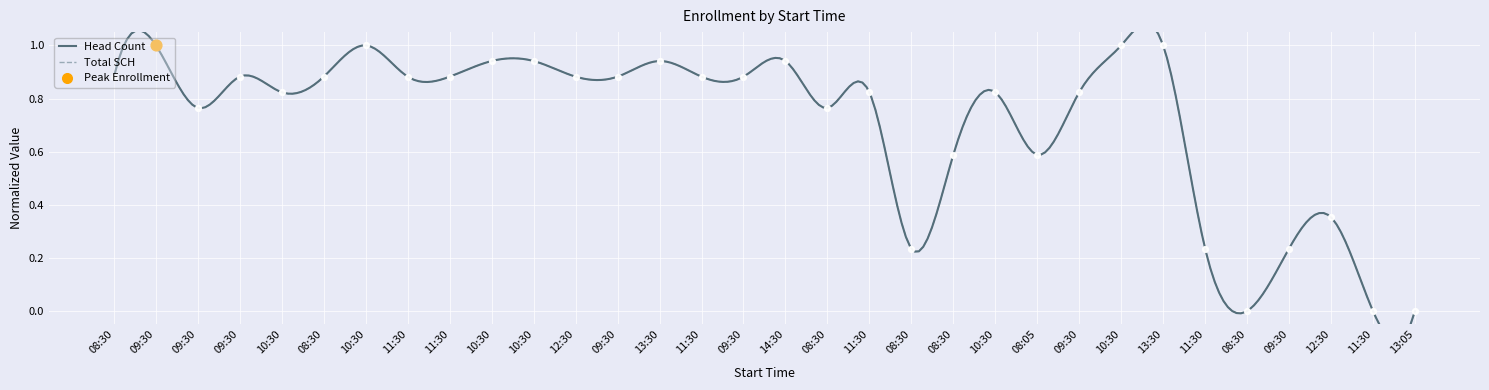

Which series has the largest Y range (max minus min)?

Head Count